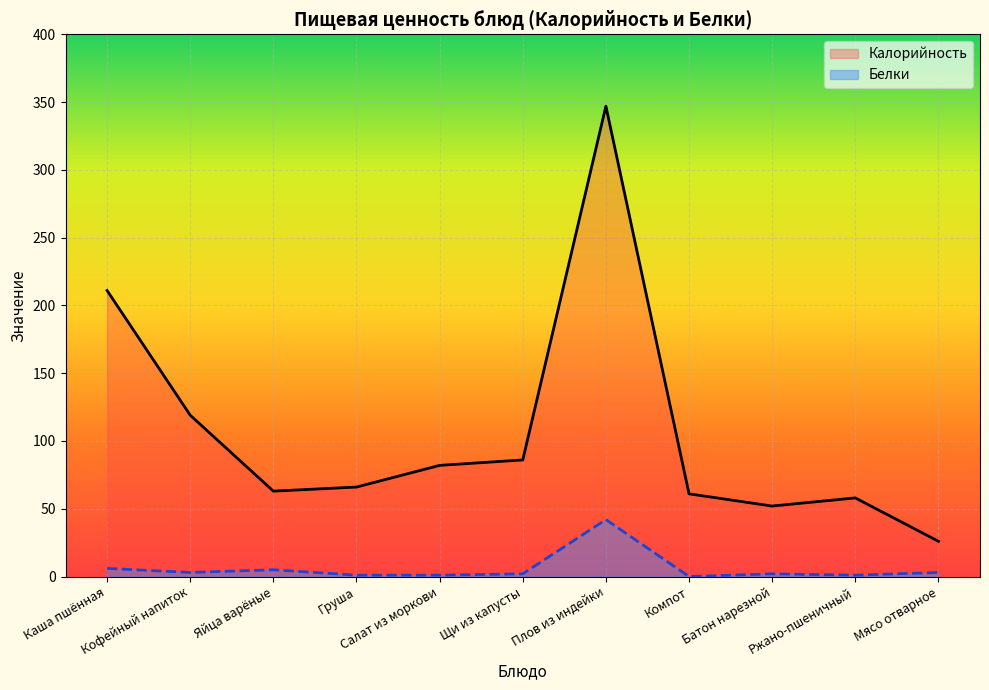

What value does the Калорийность series have at Плов из индейки, to the nearest 10?

350